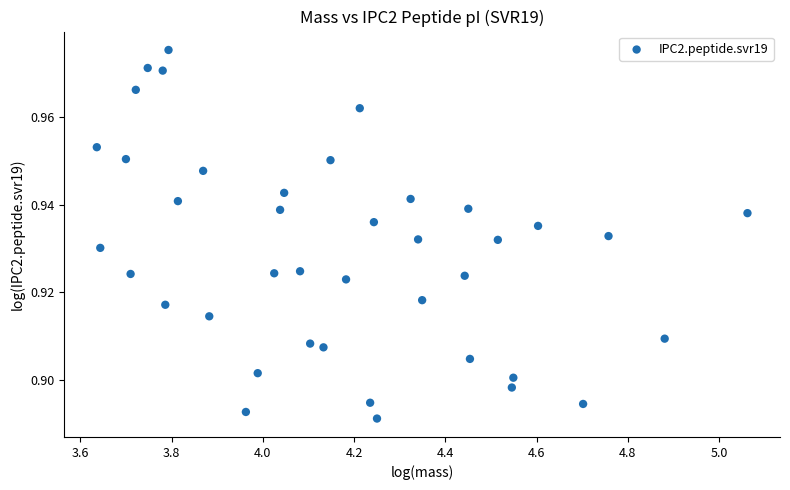

What is the range of X values (max minus min)?

1.4